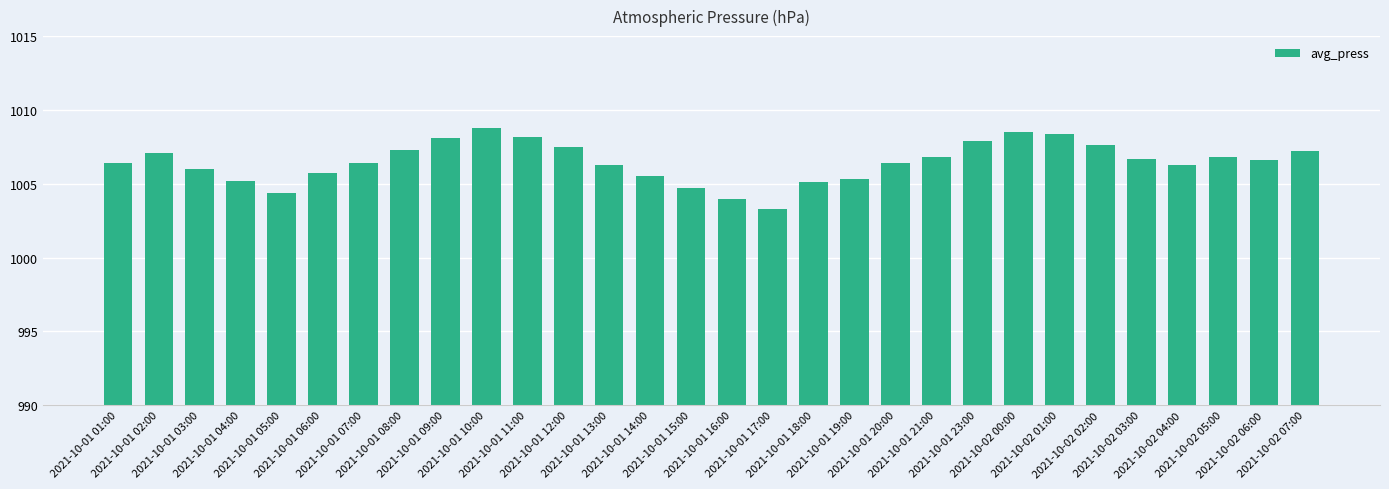

What is the average value?

1006.5